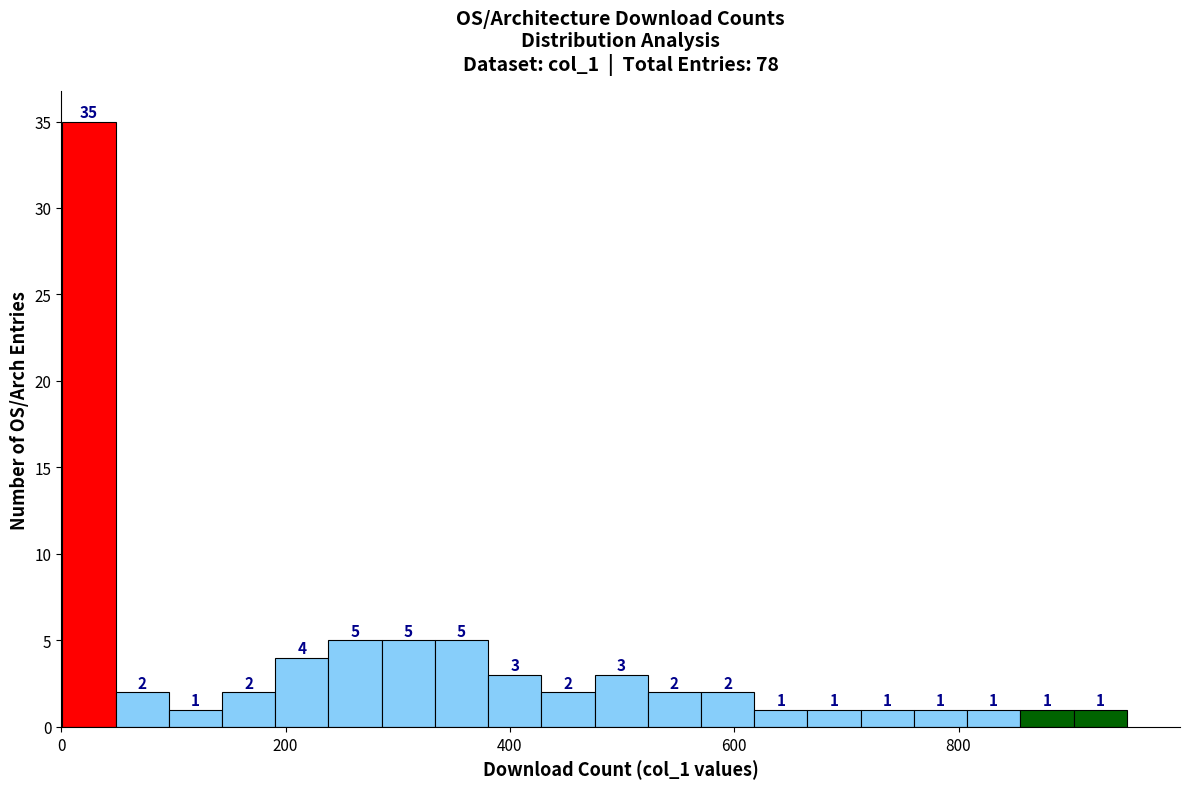

Read against the x-axis, roughly where is the centre of the tallest bar?

20